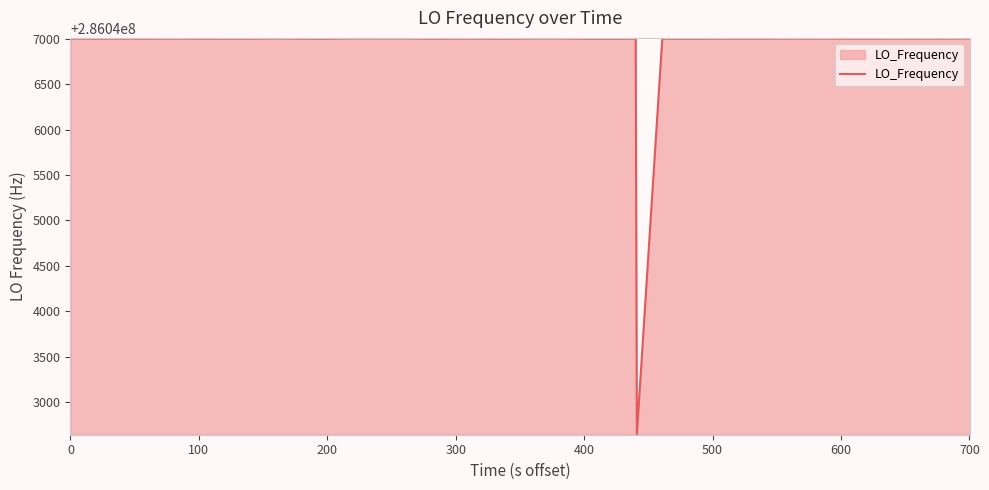

What is the smallest value displayed?

286042648.1